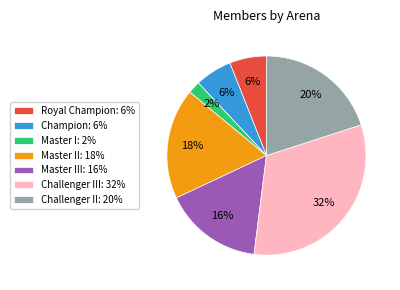

Count the number of slices in the pie.

7